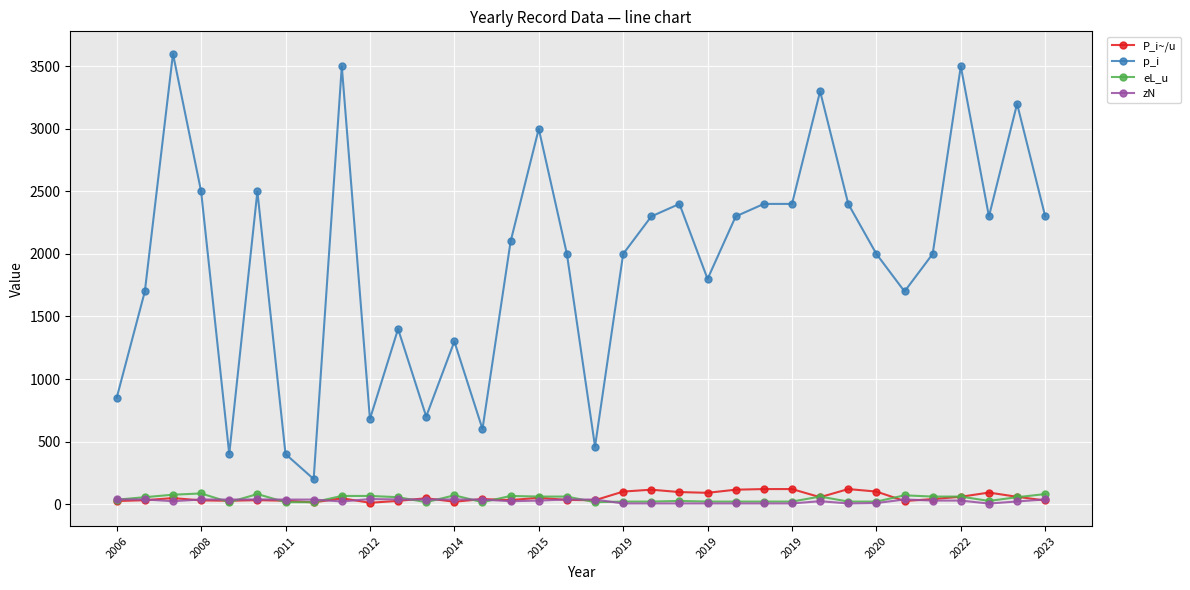

Which series has the widest spread of values?

p_i